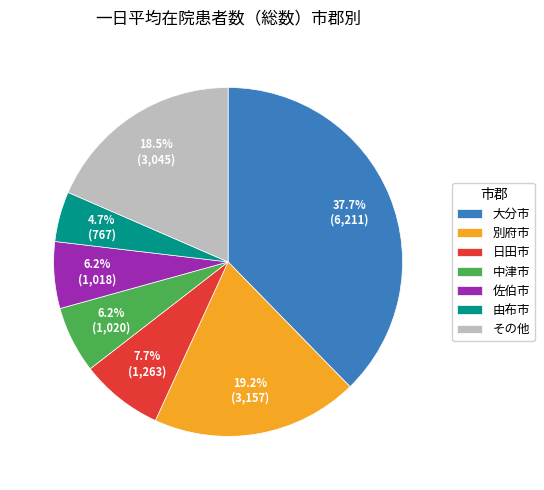

How many segments does this pie chart have?

7